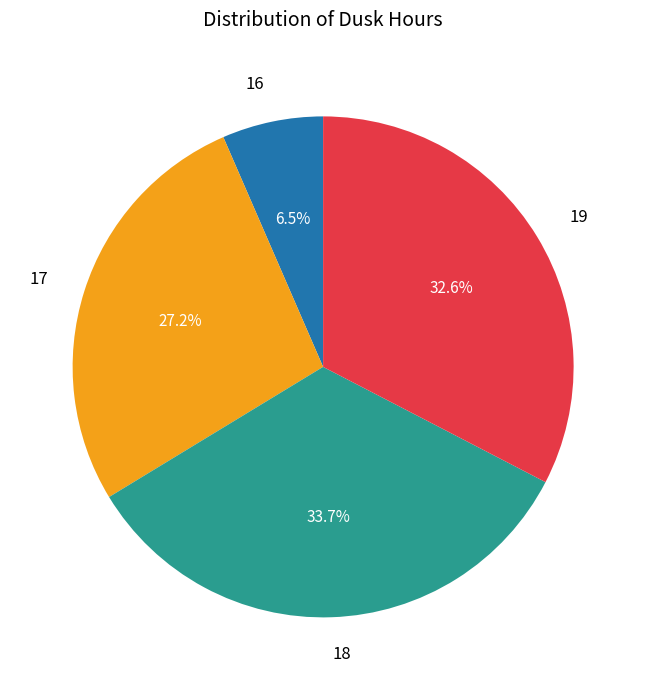

How much of the chart is everything except 19?

67.4%